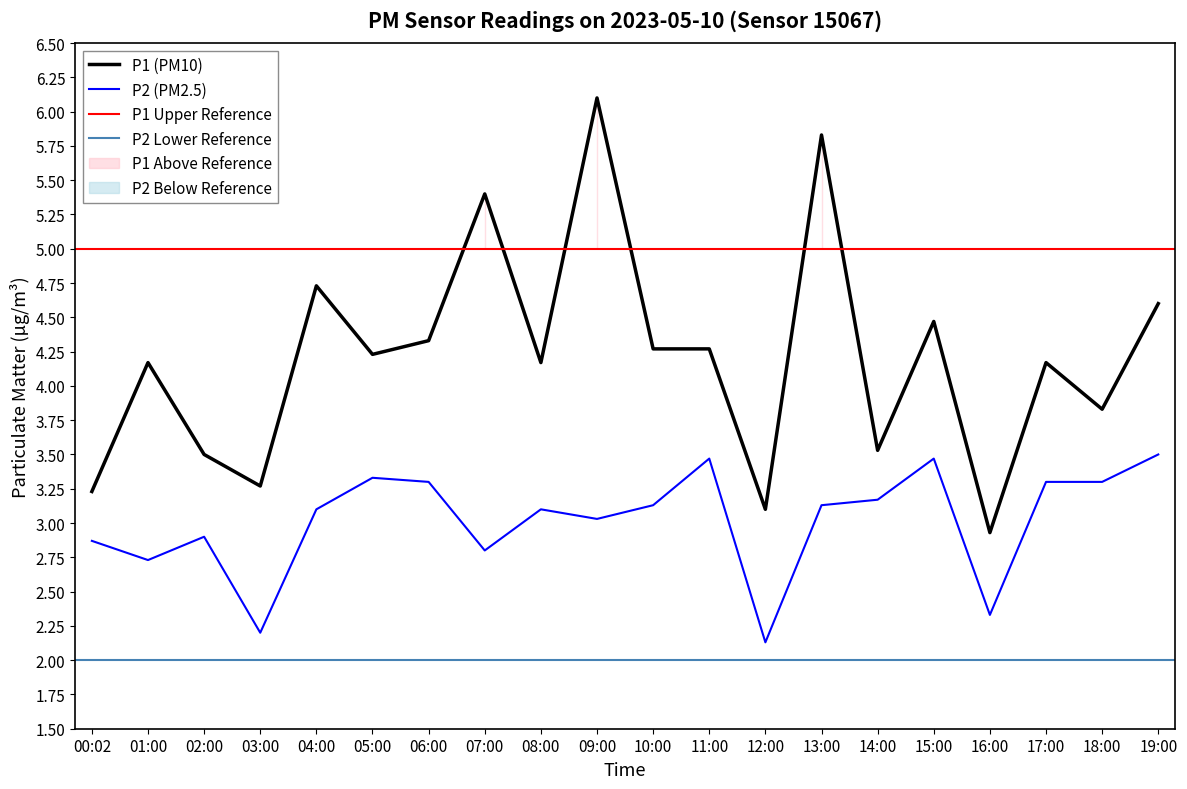

Reading right to left, what are all the values shown in this chart?

P1: 19:00=4.6	18:00=3.8	17:00=4.2	16:00=2.9	15:00=4.5	14:00=3.5	13:00=5.8	12:00=3.1	11:00=4.3	10:00=4.3	09:00=6.1	08:00=4.2	07:00=5.4	06:00=4.3	05:00=4.2	04:00=4.7	03:00=3.3	02:00=3.5	01:00=4.2	00:02=3.2
P2: 19:00=3.5	18:00=3.3	17:00=3.3	16:00=2.3	15:00=3.5	14:00=3.2	13:00=3.1	12:00=2.1	11:00=3.5	10:00=3.1	09:00=3.0	08:00=3.1	07:00=2.8	06:00=3.3	05:00=3.3	04:00=3.1	03:00=2.2	02:00=2.9	01:00=2.7	00:02=2.9